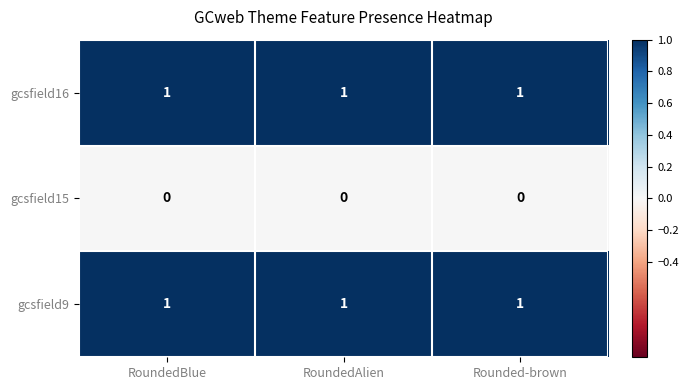

At how many categories does at least one series exceed 0?

3